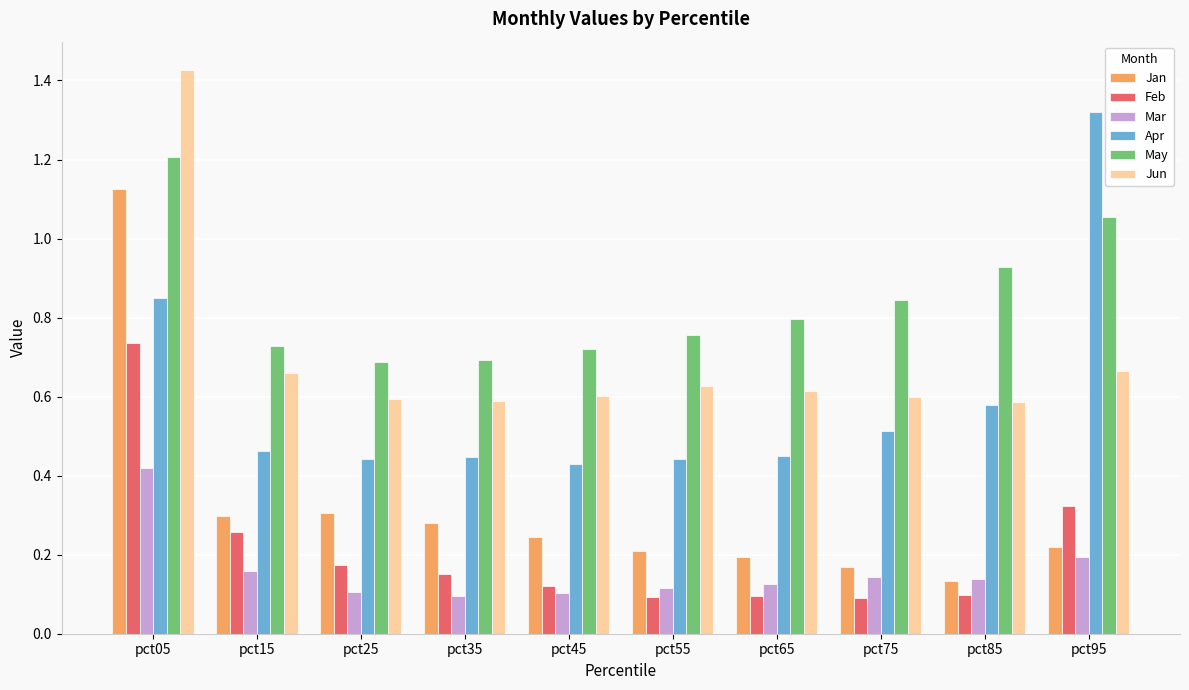

Where is Jan nearest to the value 0?

pct85